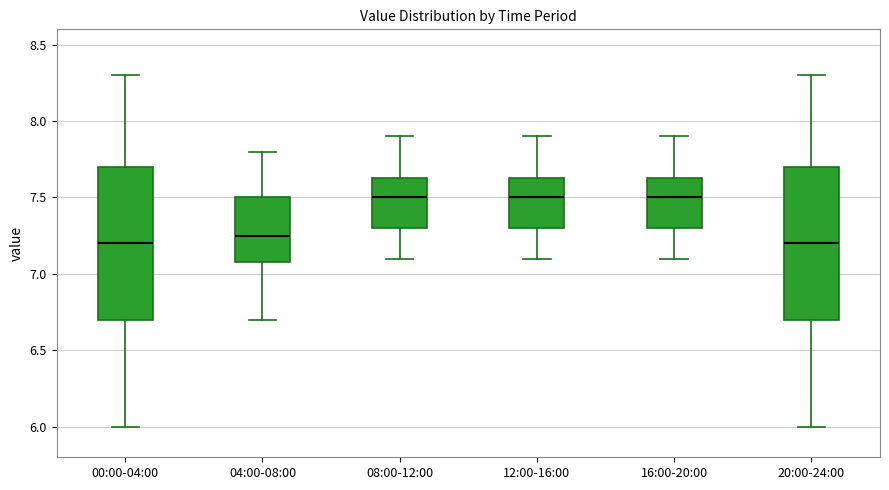

Reading left to right, read every box against the y-axis: the position of its median line, the range the box covers, and the ends of its whiskers. The values are not printed on the chart, so give them approximately, as read against the axis.

00:00-04:00: median 7.20, box 6.70 to 7.70, whiskers 6.00 to 8.30
04:00-08:00: median 7.25, box 7.10 to 7.50, whiskers 6.70 to 7.80
08:00-12:00: median 7.50, box 7.30 to 7.65, whiskers 7.10 to 7.90
12:00-16:00: median 7.50, box 7.30 to 7.65, whiskers 7.10 to 7.90
16:00-20:00: median 7.50, box 7.30 to 7.65, whiskers 7.10 to 7.90
20:00-24:00: median 7.20, box 6.70 to 7.70, whiskers 6.00 to 8.30